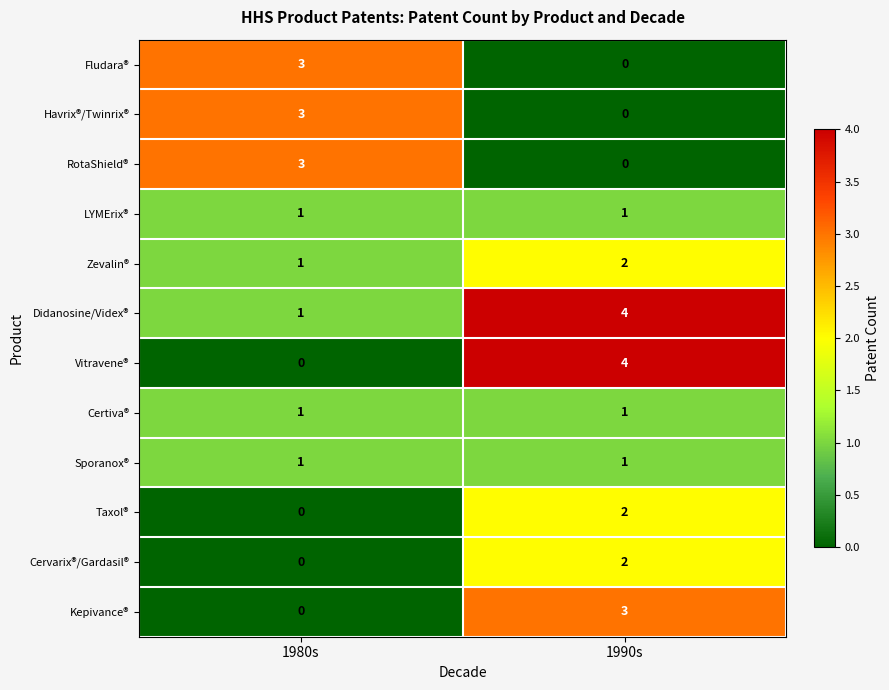

Which series has the widest spread of values?

Vitravene®